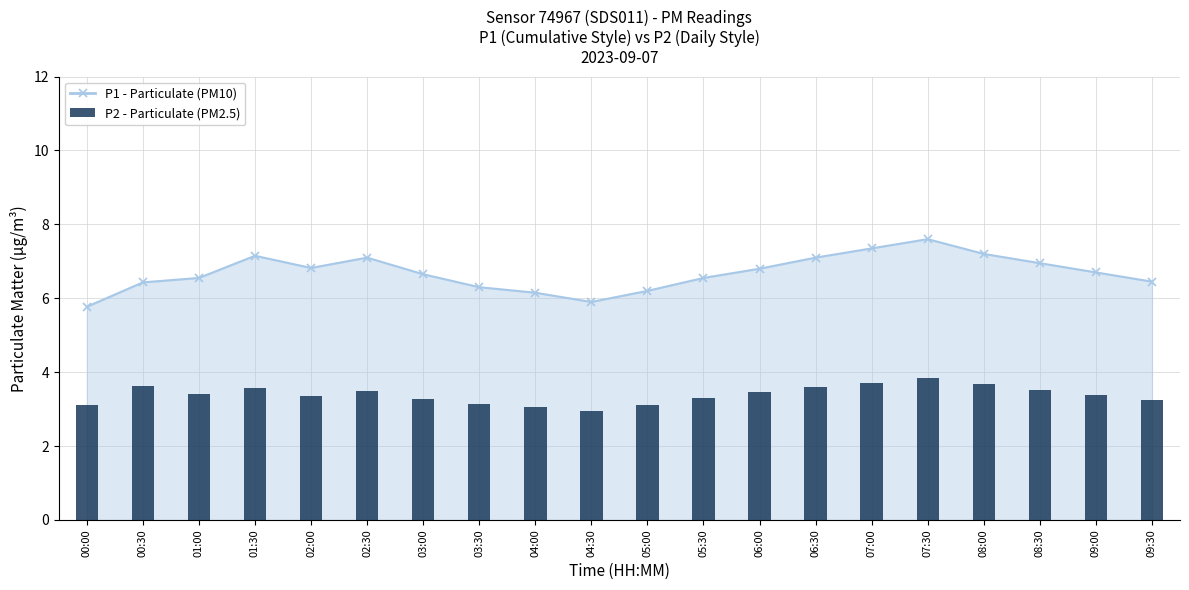

Which label corresponds to the largest value in the chart?

07:30